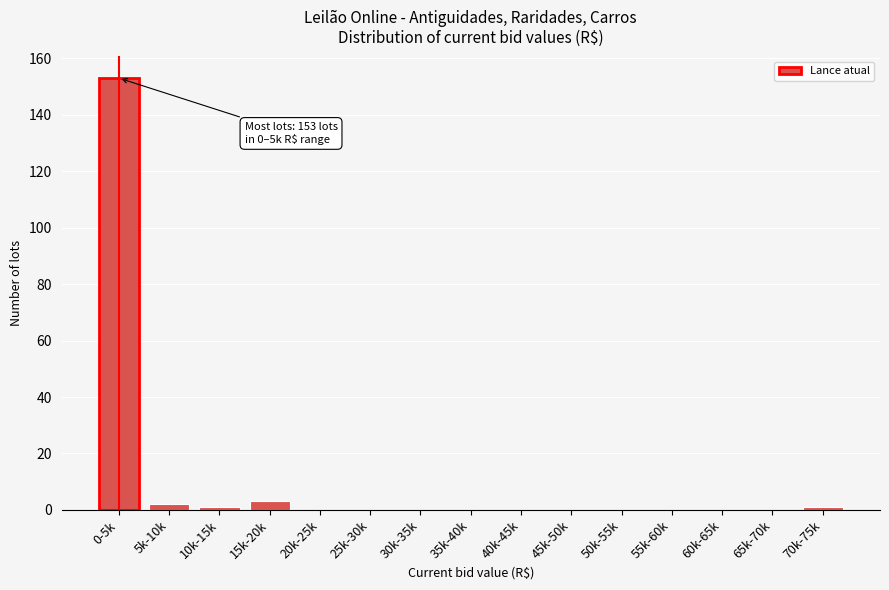

Reading left to right, transcribe all the data shown in this chart.

0-5k=153	5k-10k=2	10k-15k=1	15k-20k=3	20k-25k=0	25k-30k=0	30k-35k=0	35k-40k=0	40k-45k=0	45k-50k=0	50k-55k=0	55k-60k=0	60k-65k=0	65k-70k=0	70k-75k=1